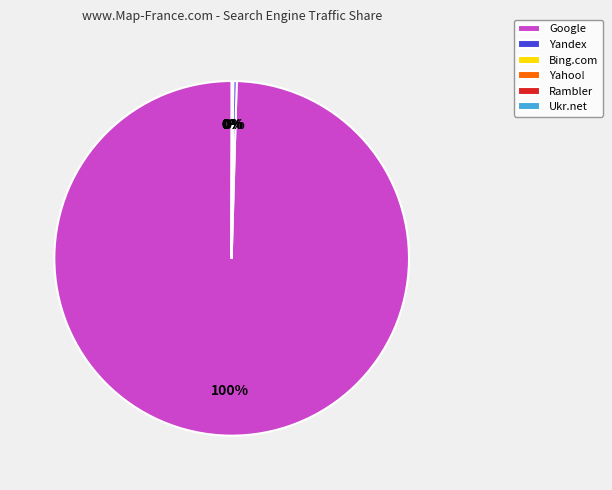

The Yandex slice represents 0% of the pie. True or false?

True